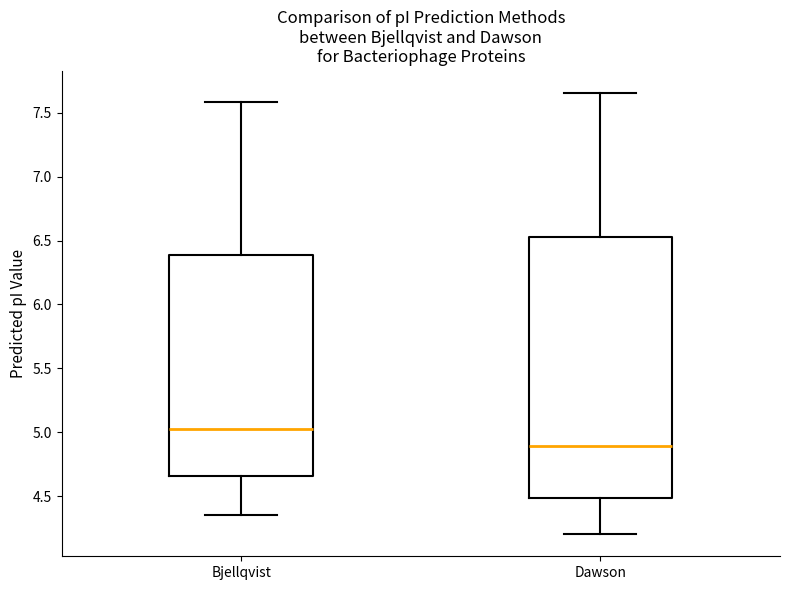

Where does the median line of the box for Bjellqvist sit on the y-axis? The values are not printed on the chart, so give them approximately, as read against the axis.

5.05